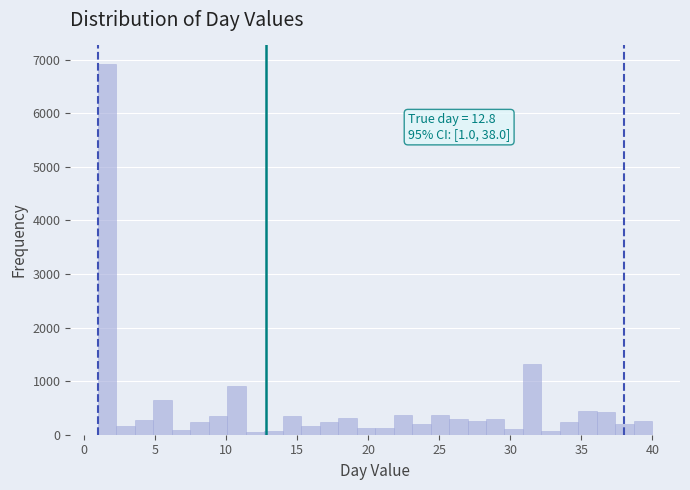

Read against the x-axis, roughly where is the centre of the tallest bar?

1.5